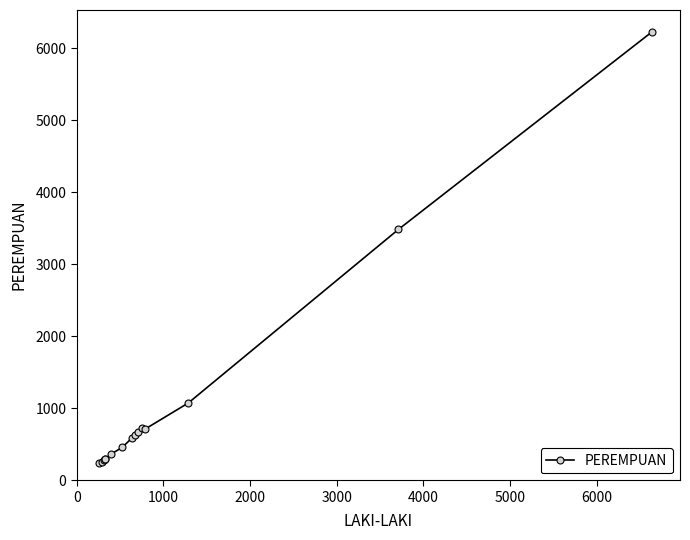

What is the average value?

1086